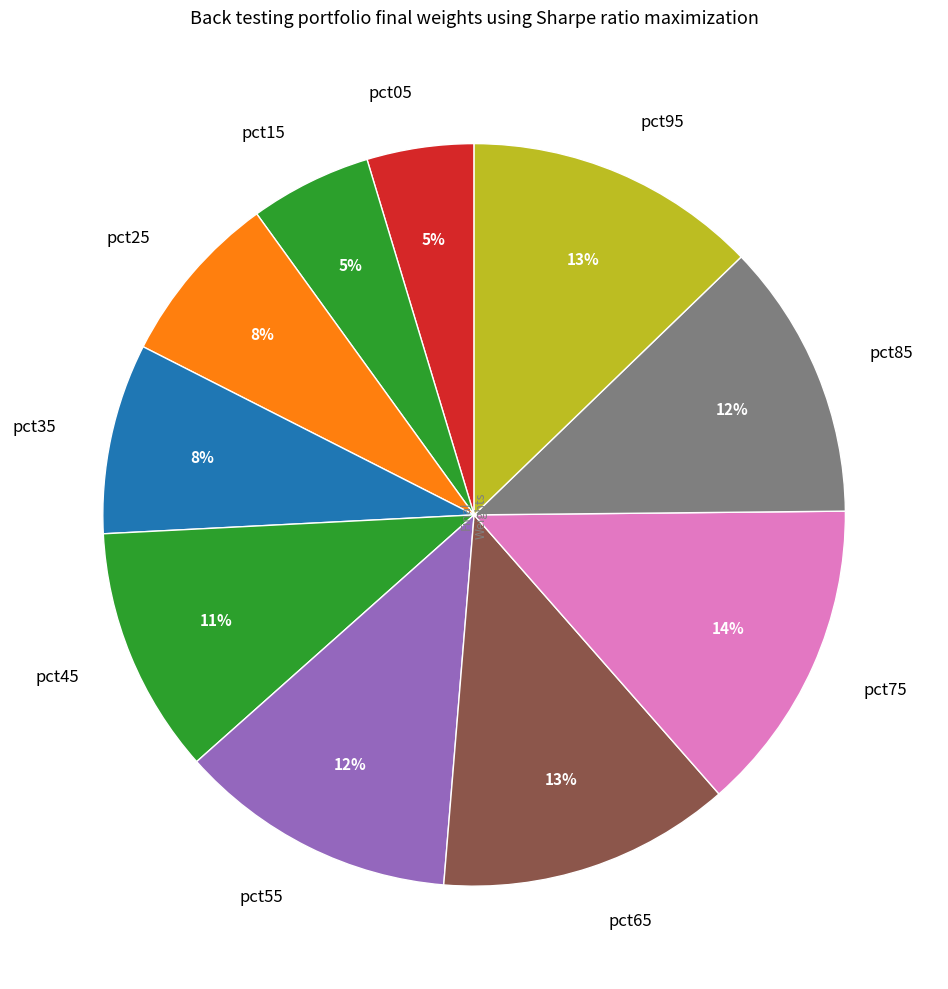

Which slice is the largest?

pct75